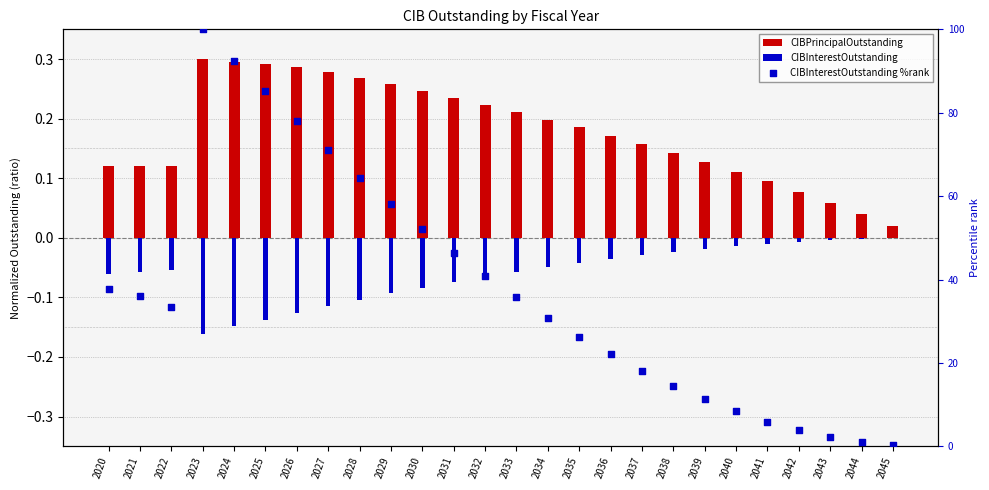

What are all the series names shown in the legend?

CIBPrincipalOutstanding, CIBInterestOutstanding, CIBInterestOutstanding %rank